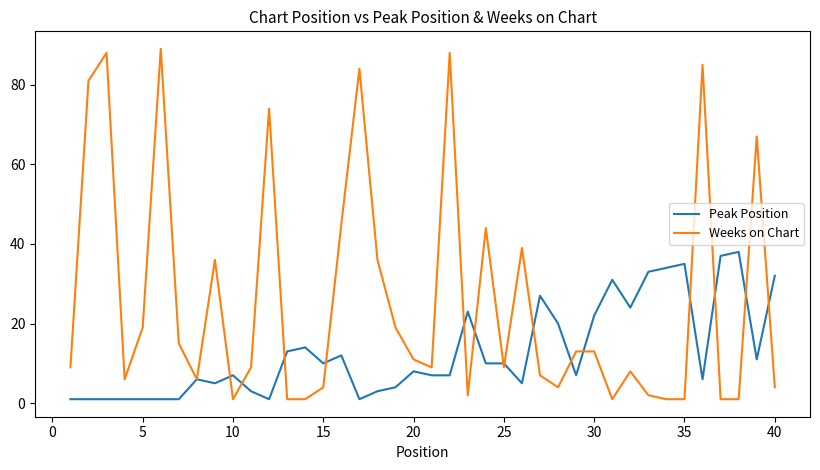

Reading left to right, list all the values displayed in this chart.

Peak Position: 1	1	1	1	1	1	1	6	5	7	3	1	13	14	10	12	1	3	4	8	7	7	23	10	10	5	27	20	7	22	31	24	33	34	35	6	37	38	11	32
Weeks on Chart: 9	81	88	6	19	89	15	6	36	1	9	74	1	1	4	45	84	36	19	11	9	88	2	44	9	39	7	4	13	13	1	8	2	1	1	85	1	1	67	4